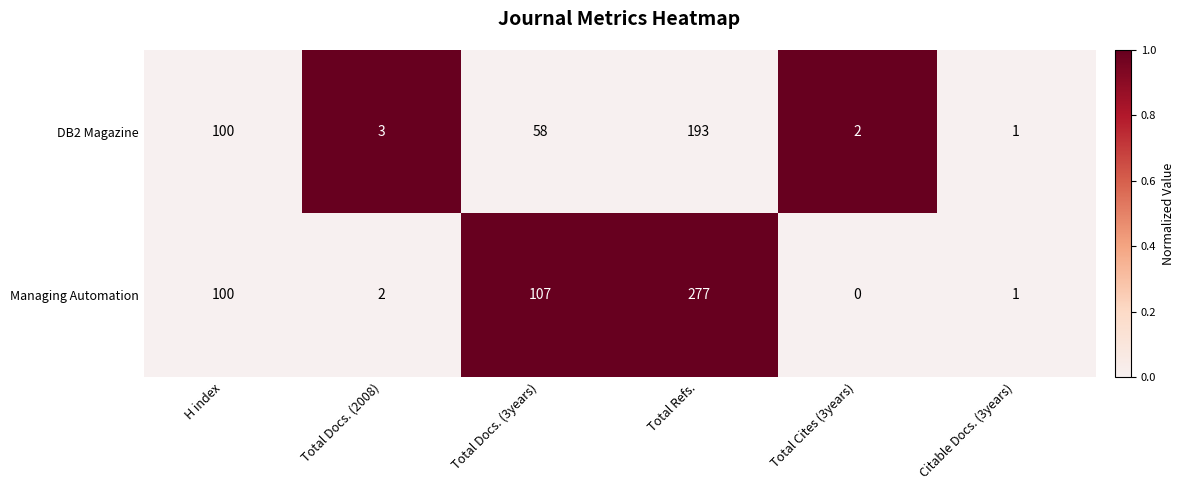

At how many categories does at least one series exceed 0?

6